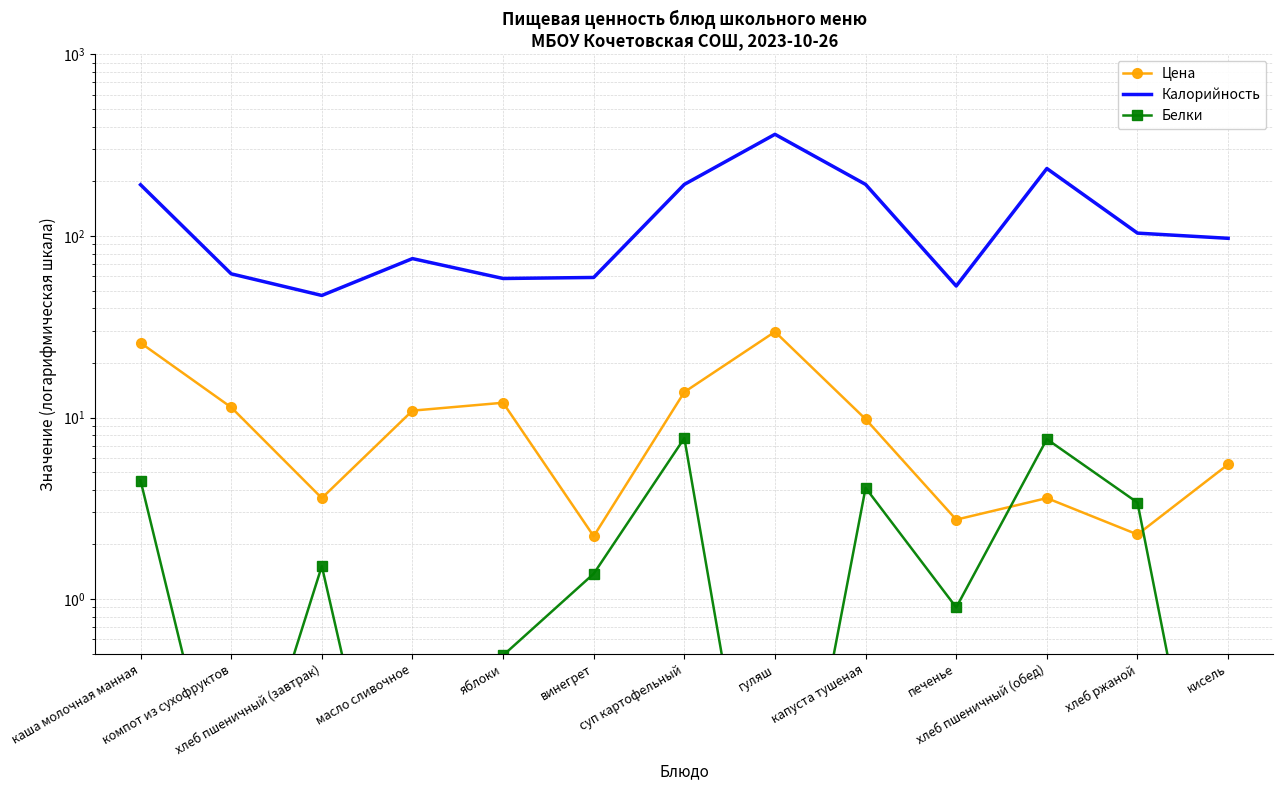

Reading right to left, extract all data points from this chart.

Цена: кисель=5.5	хлеб ржаной=2.3	хлеб пшеничный (обед)=3.6	печенье=2.7	капуста тушеная=9.8	гуляш=29.7	суп картофельный=13.8	винегрет=2.2	яблоки=12.1	масло сливочное=10.9	хлеб пшеничный (завтрак)=3.6	компот из сухофруктов=11.4	каша молочная манная=25.8
Калорийность: кисель=97.0	хлеб ржаной=103.6	хлеб пшеничный (обед)=235.0	печенье=53.0	капуста тушеная=192.1	гуляш=362.6	суп картофельный=192.1	винегрет=59.0	яблоки=58.3	масло сливочное=75.0	хлеб пшеничный (завтрак)=47.0	компот из сухофруктов=61.8	каша молочная манная=191.3
Белки: кисель=0.0	хлеб ржаной=3.4	хлеб пшеничный (обед)=7.6	печенье=0.9	капуста тушеная=4.1	гуляш=0.0	суп картофельный=7.7	винегрет=1.4	яблоки=0.5	масло сливочное=0.0	хлеб пшеничный (завтрак)=1.5	компот из сухофруктов=0.0	каша молочная манная=4.5